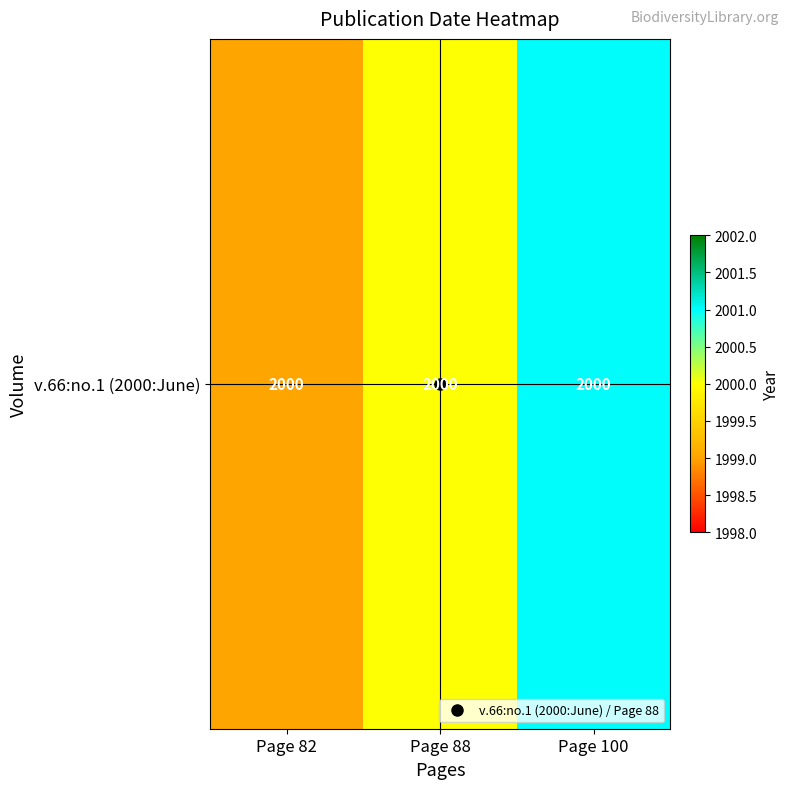

What is the maximum value shown in the chart?

2001